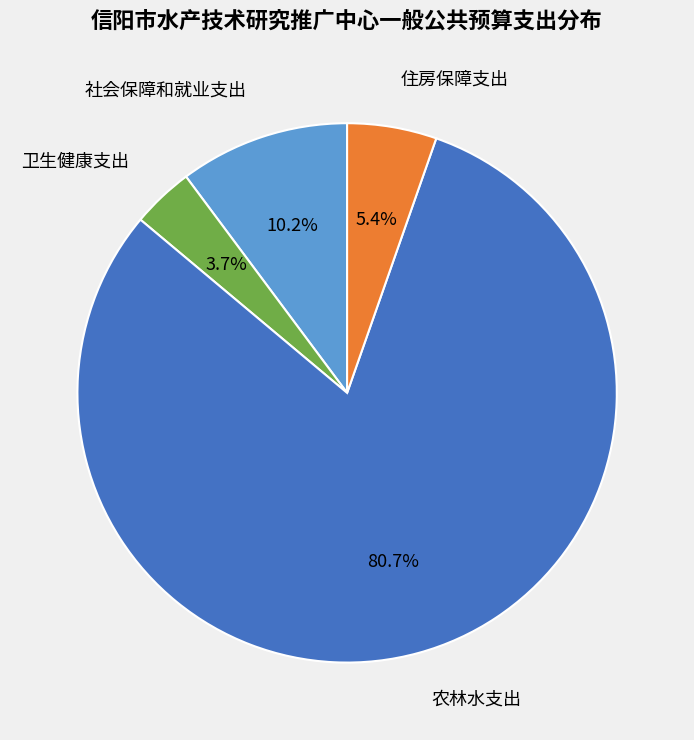

To the nearest percent, what is the average slice percentage?

25%